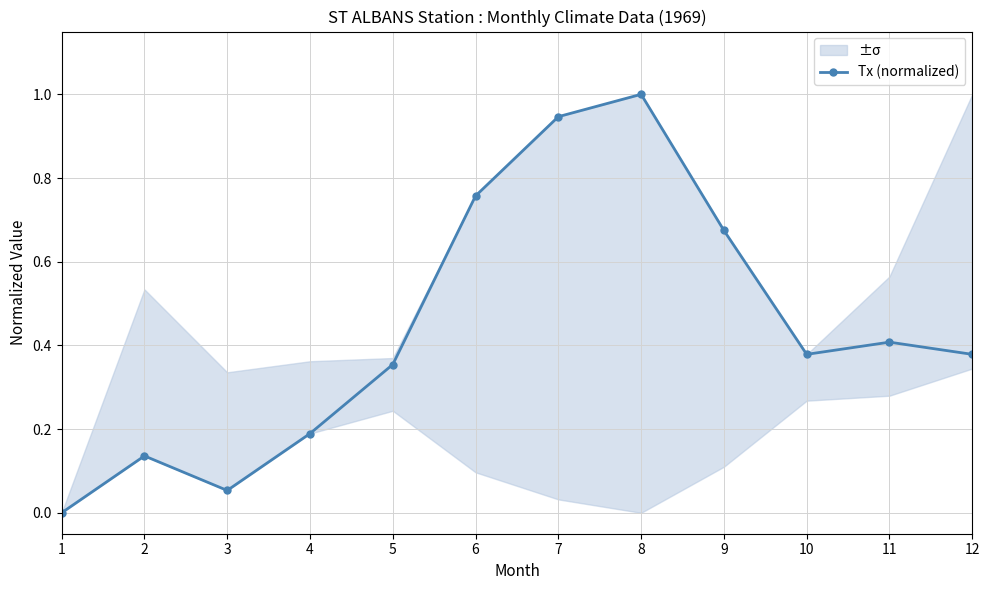

Reading left to right, transcribe all the data shown in this chart.

0.0	0.1	0.1	0.2	0.4	0.8	0.9	1.0	0.7	0.4	0.4	0.4